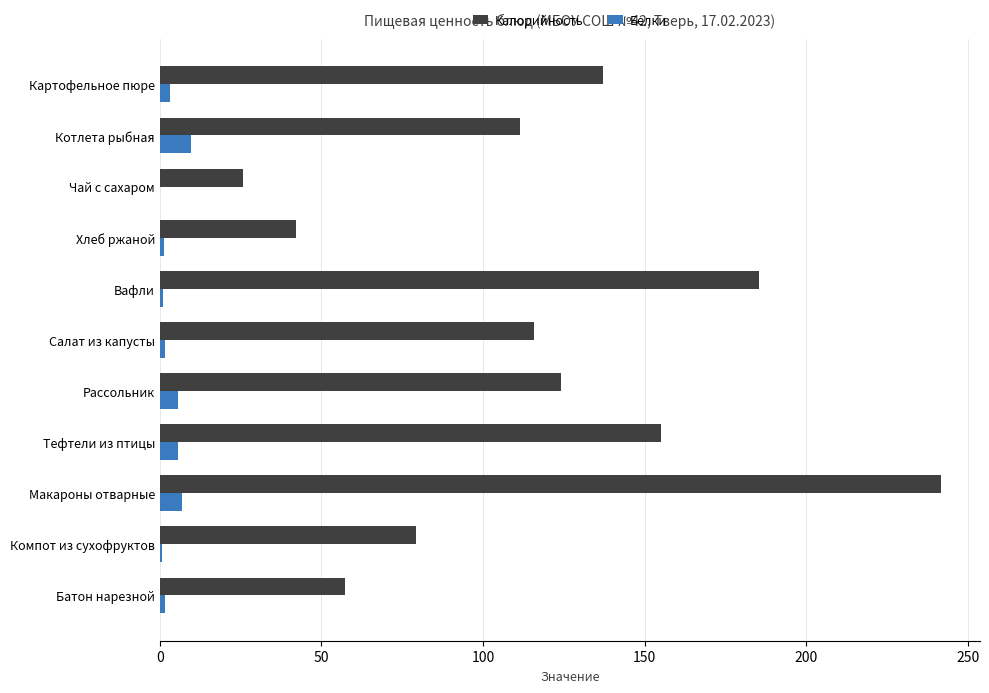

True or false: Калорийность has a value of 38.4 at Чай с сахаром.

False